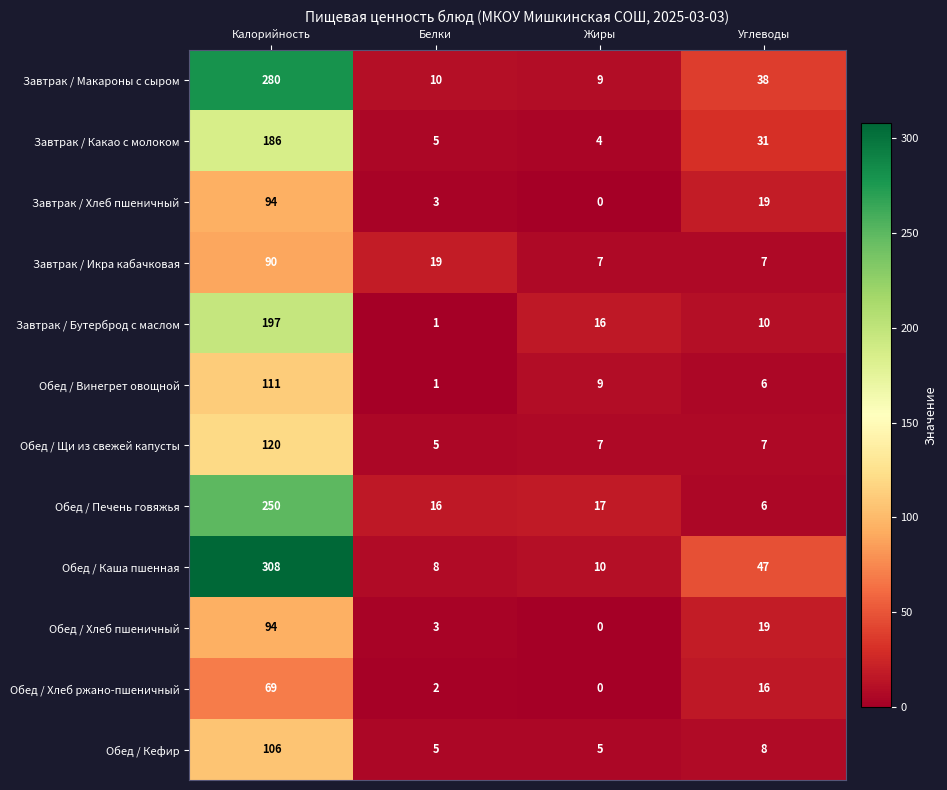

What is the difference between the maximum and second lowest values in the Обед / Печень говяжья series?

234